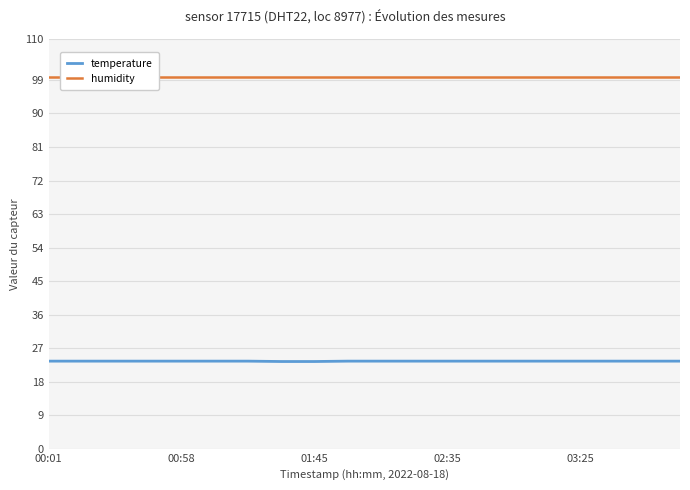

At which category is the sum across all series the highest?

00:01